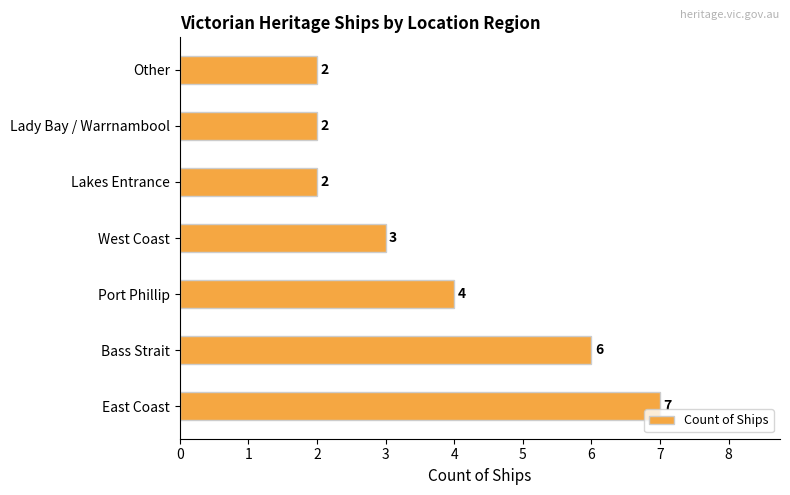

What is the ratio of the value at Port Phillip to the value at East Coast?

0.6